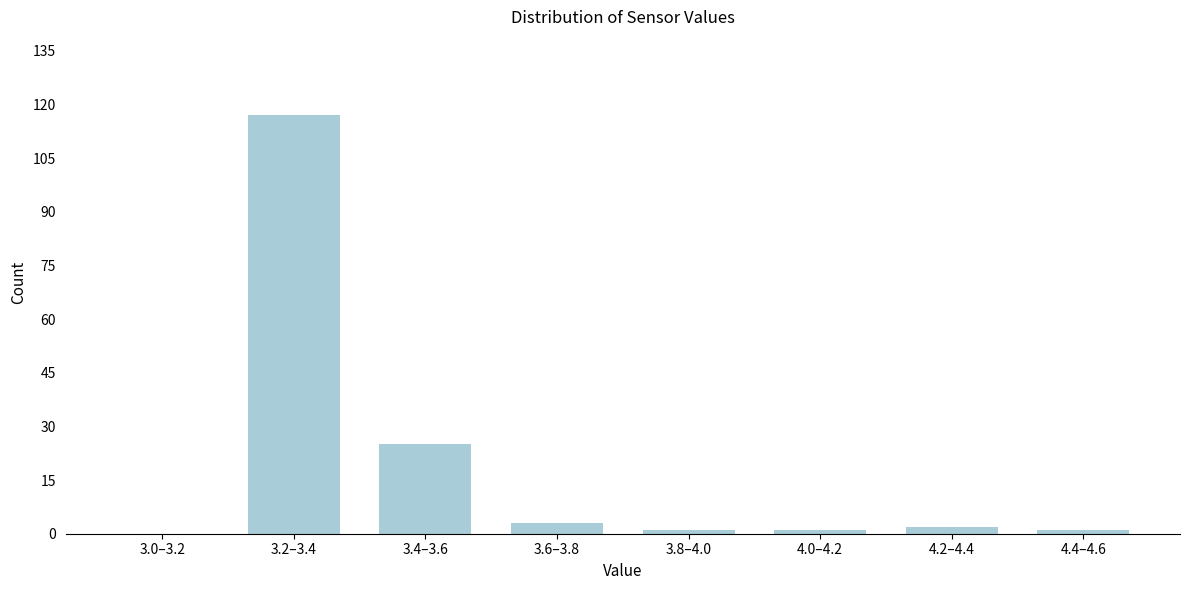

Reading right to left, list all the values displayed in this chart.

4.4–4.6=1	4.2–4.4=2	4.0–4.2=1	3.8–4.0=1	3.6–3.8=3	3.4–3.6=25	3.2–3.4=117	3.0–3.2=0